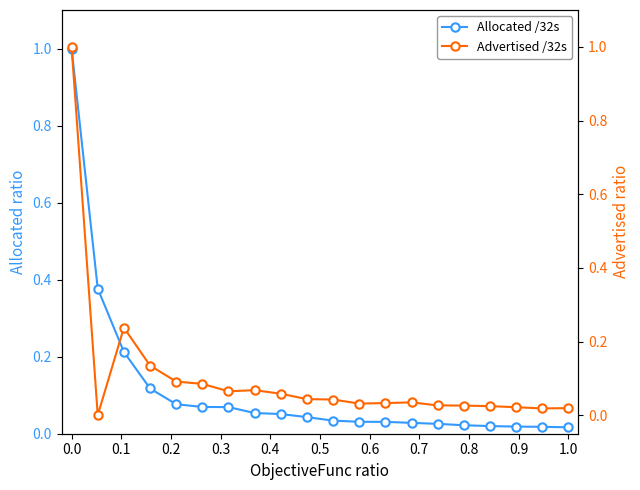

Which series has the largest range (max minus min)?

Advertised /32s